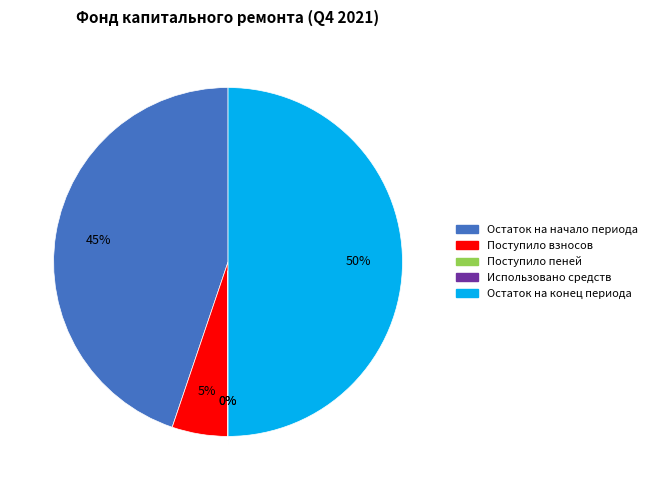

Is the sum of Остаток на начало периода and Остаток на конец периода greater than half?

Yes